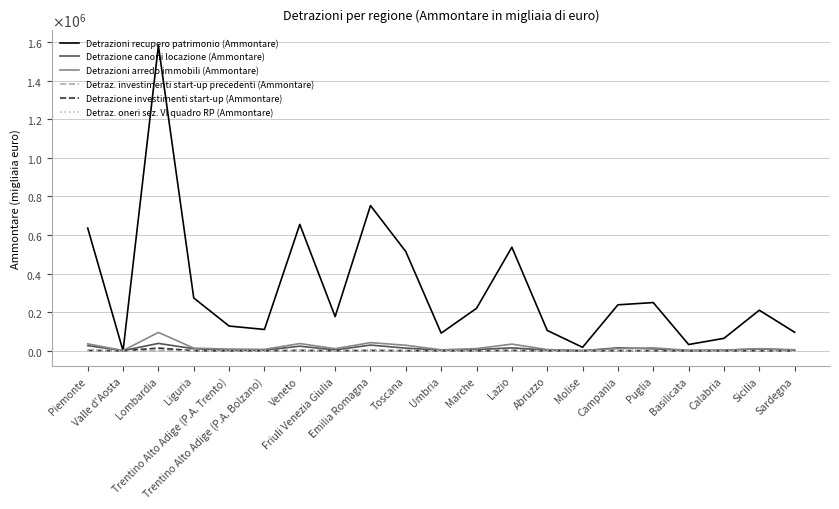

What is the label of the 15th point from the left?

Molise